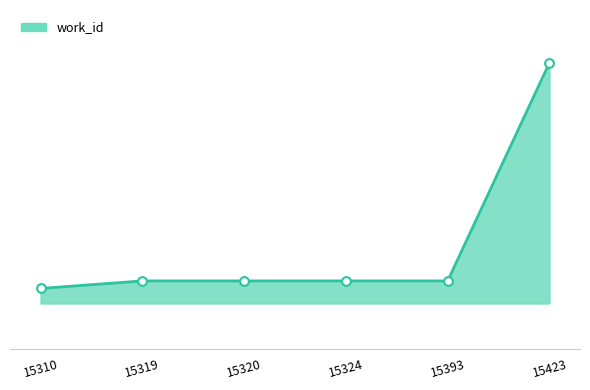

Between 15320 and 15423, which is larger?

15423